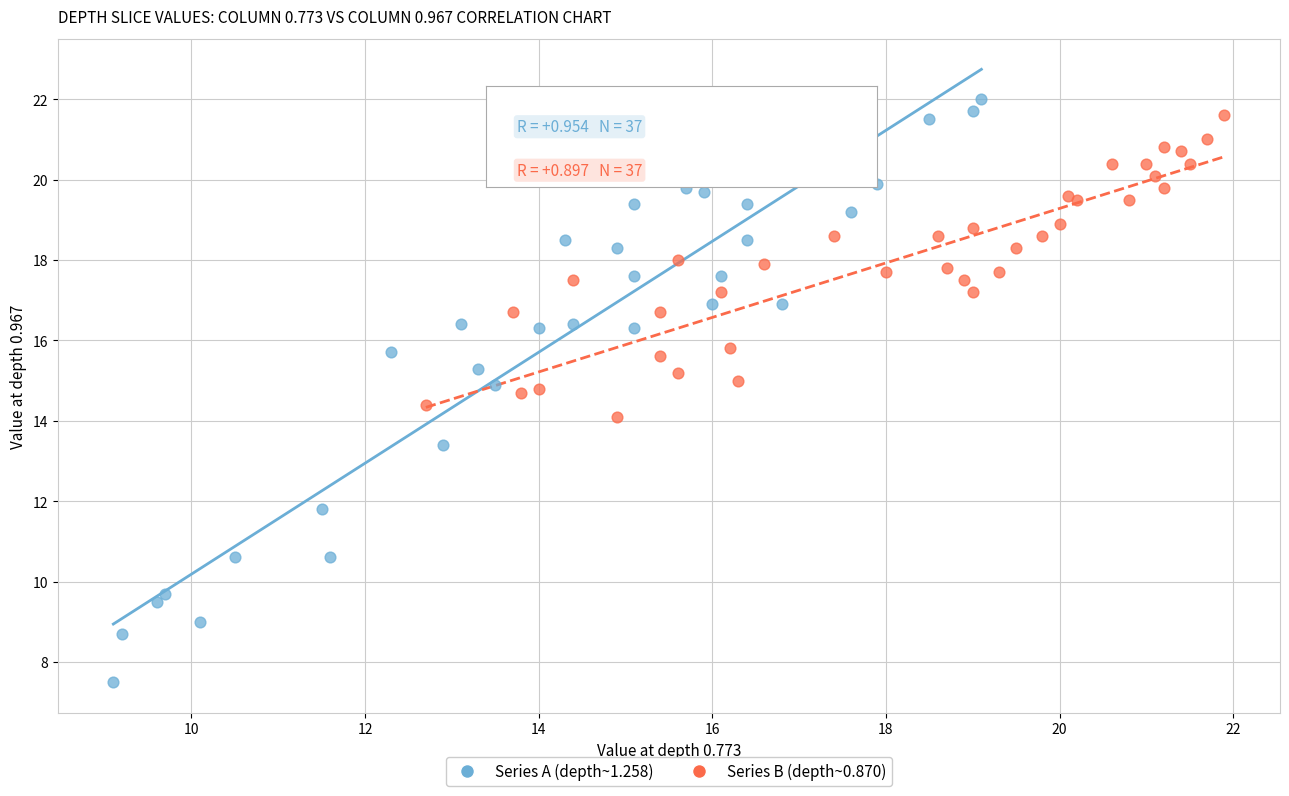

What are all the series names shown in the legend?

Series A (depth~1.258), Series B (depth~0.870)